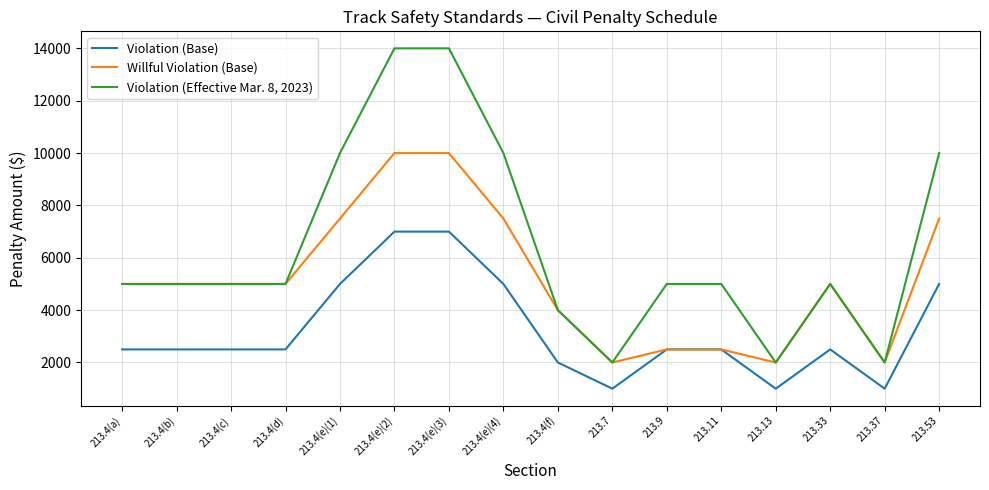

What is the minimum value shown in the chart?

1000